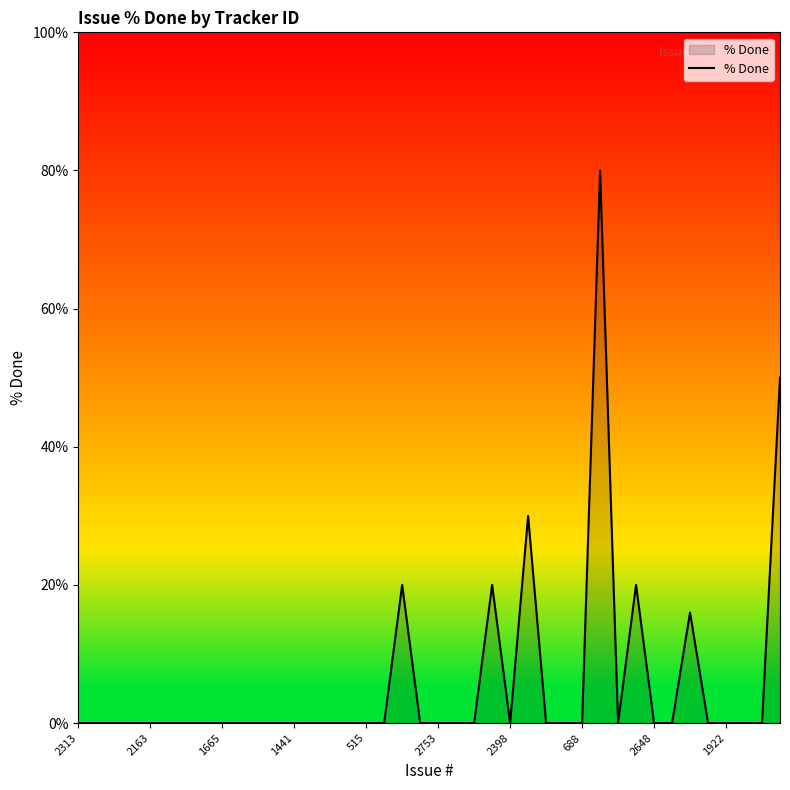

What is the greatest value displayed?

80